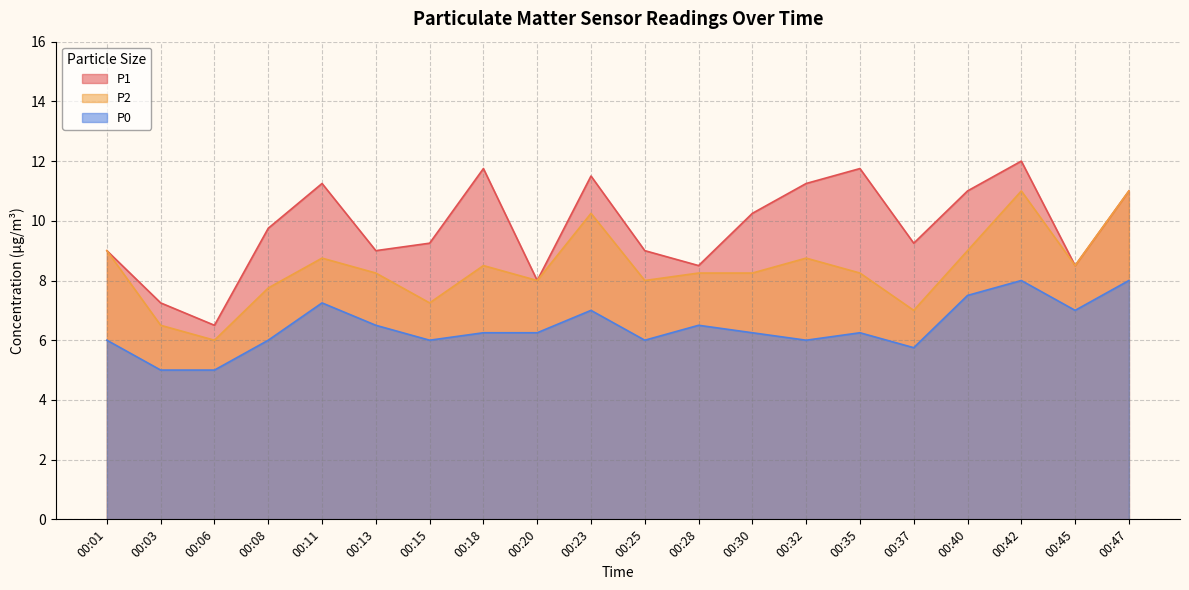

What is the difference between the maximum and minimum values in the P0 series?

3.0